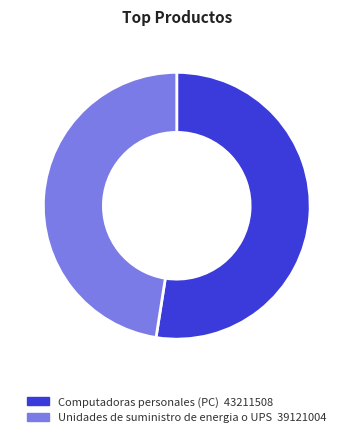

Does Computadoras personales (PC) account for over 50% of the chart?

Yes